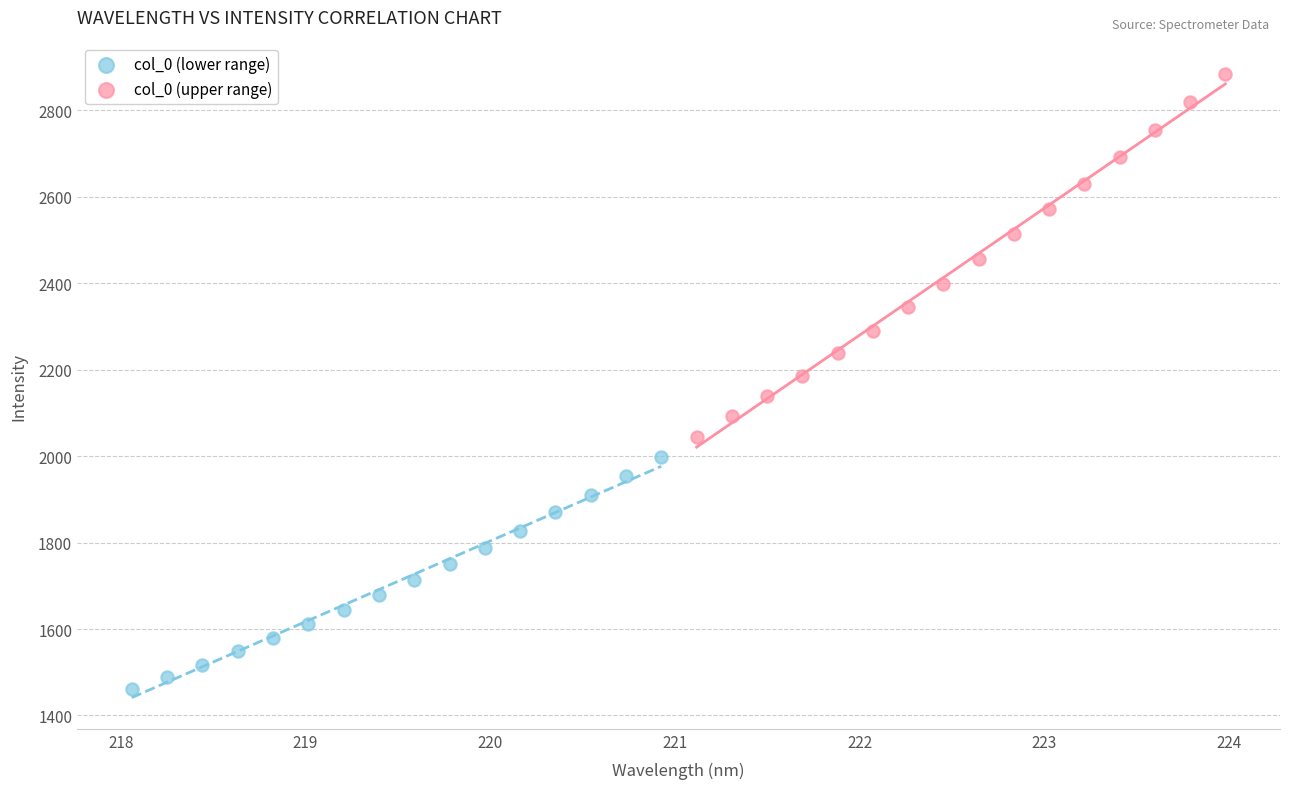

Which series has the largest Y range (max minus min)?

col_0 (upper range)